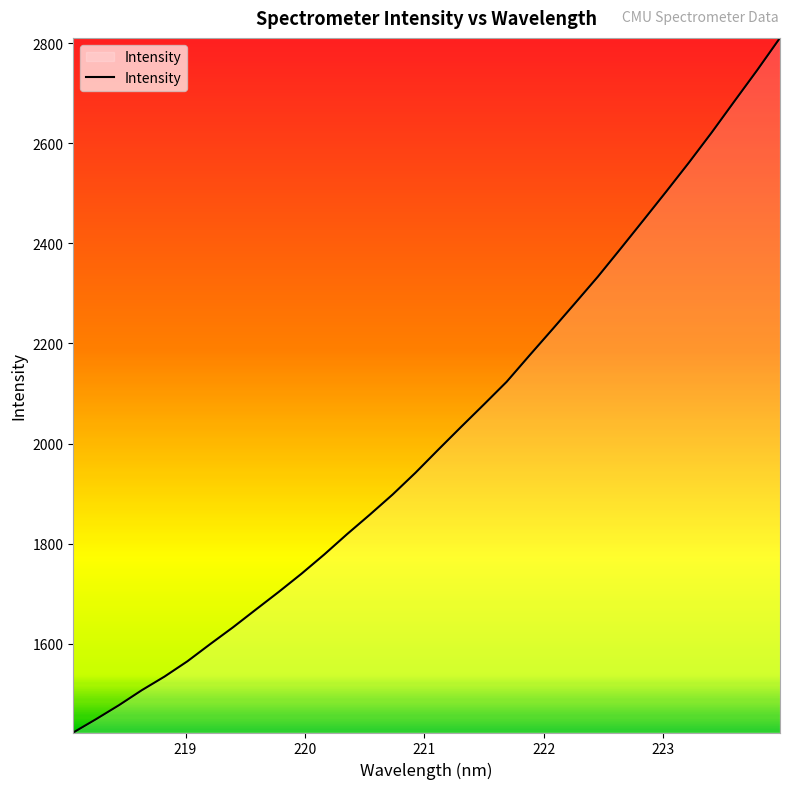

What is the maximum value shown in the chart?

2810.4